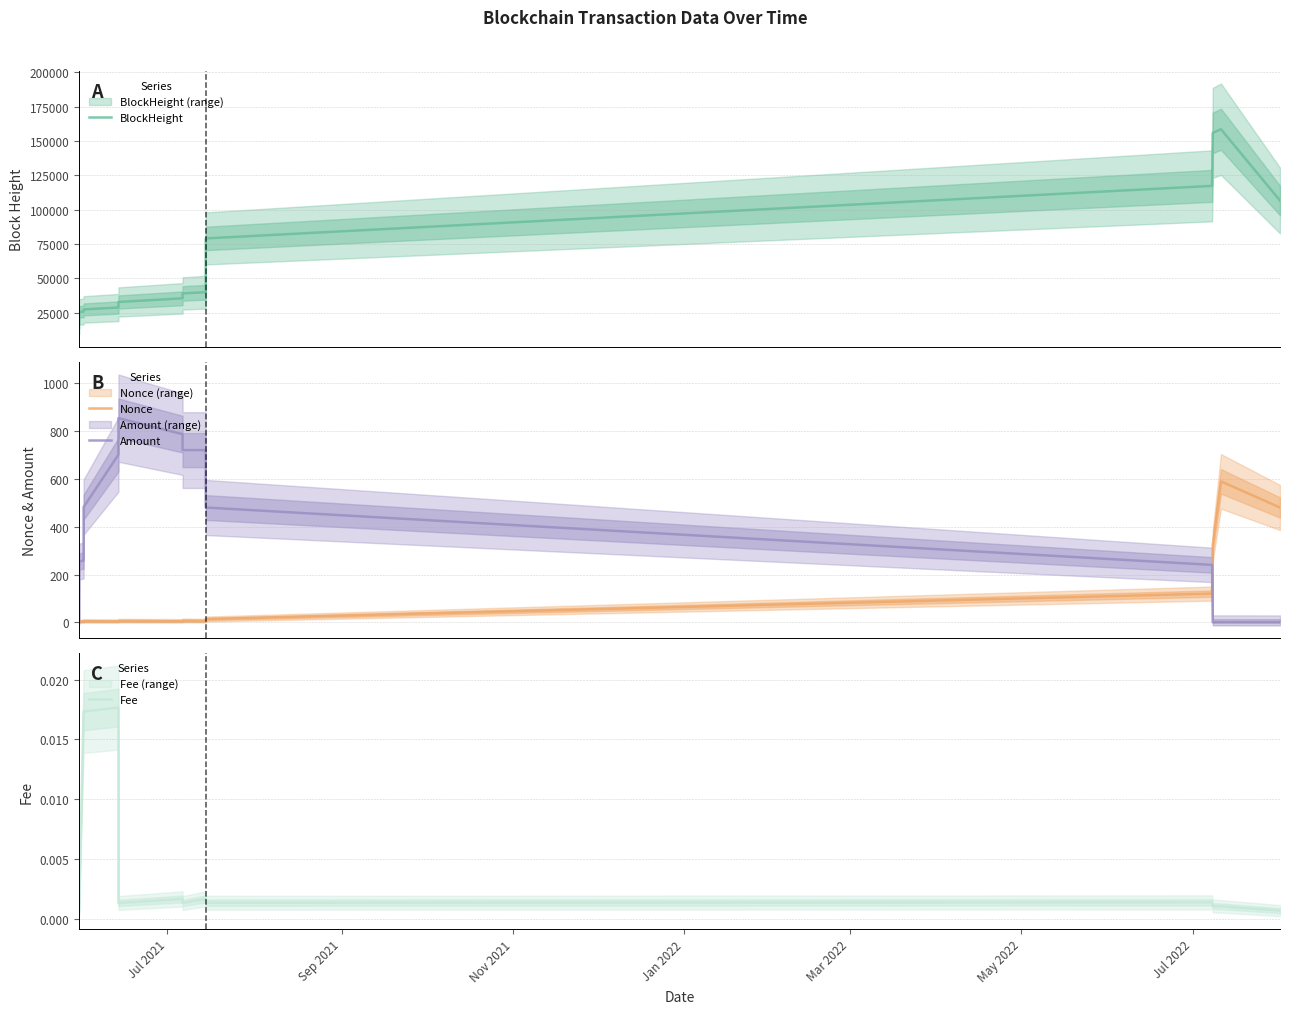

What is the value of the Nonce point at the 3rd from the left?

1.3